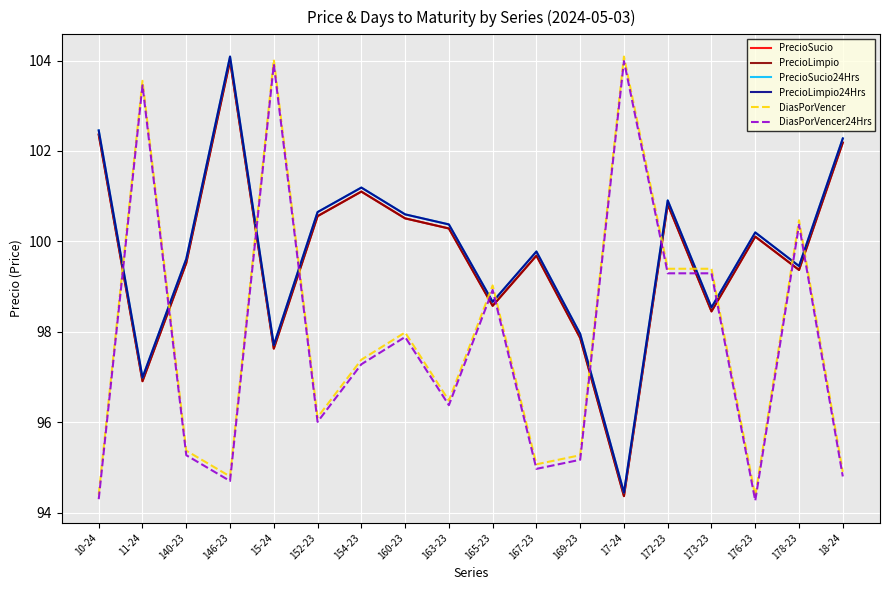

True or false: PrecioLimpio24Hrs and PrecioSucio24Hrs intersect in this chart.

False